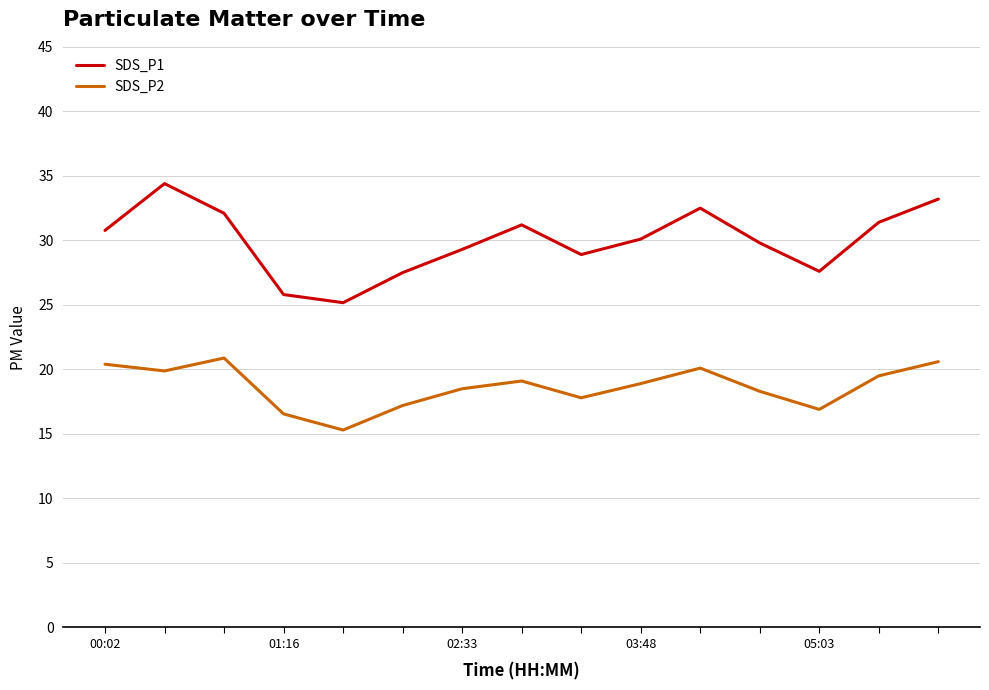

Rank the series by their average value, from lowest to highest.

SDS_P2, SDS_P1